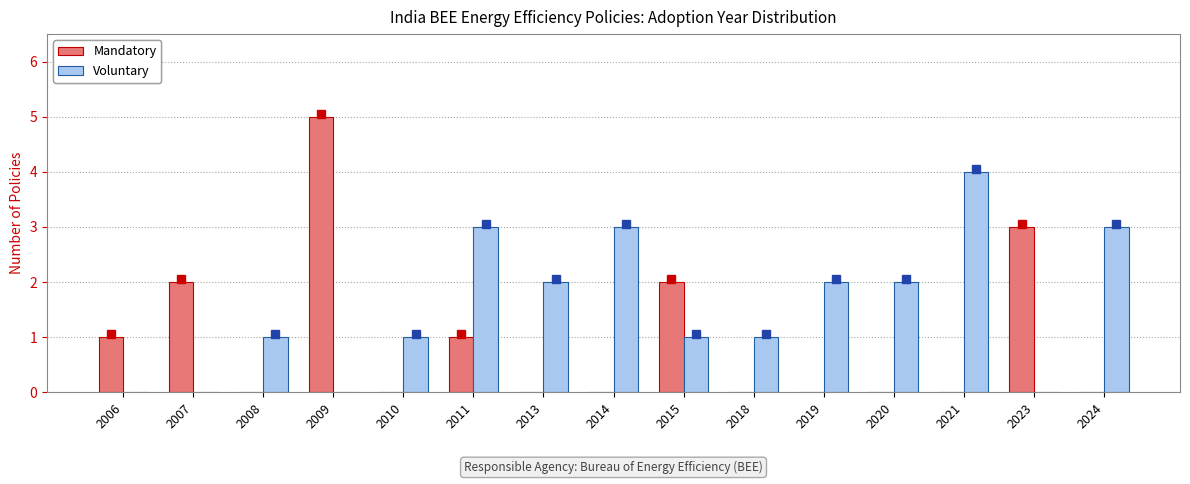

Which series has the largest range (max minus min)?

Mandatory